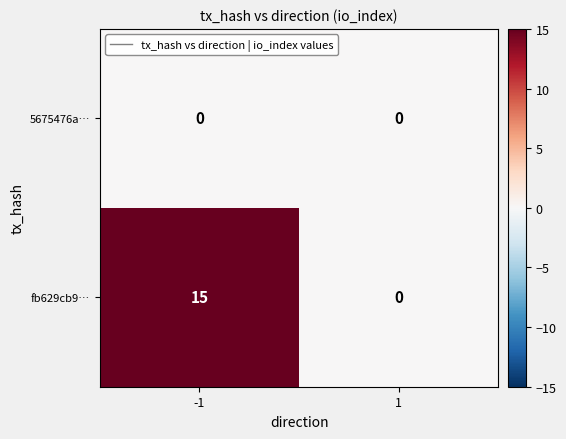

What is the maximum value shown in the chart?

15